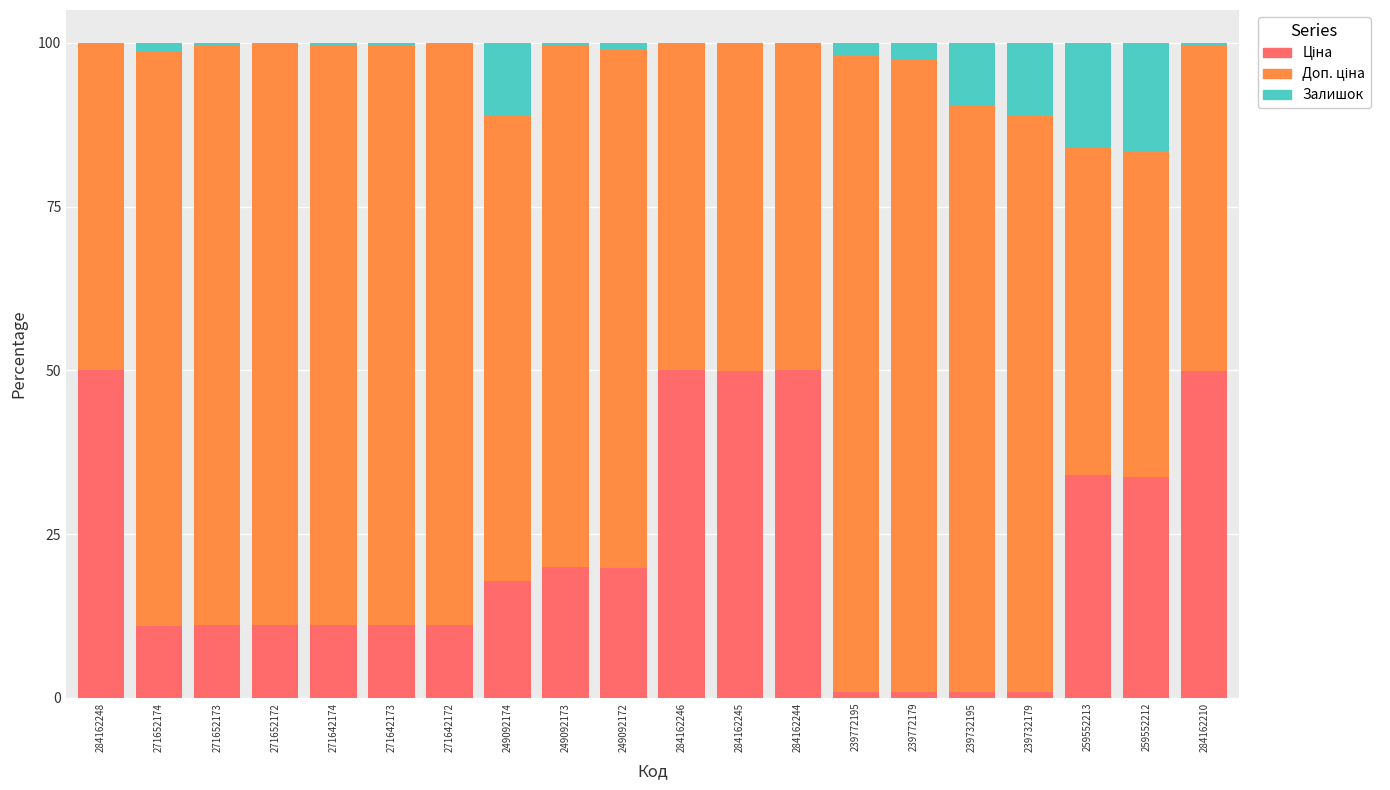

What is the total value across all series at 284162244?

100.0